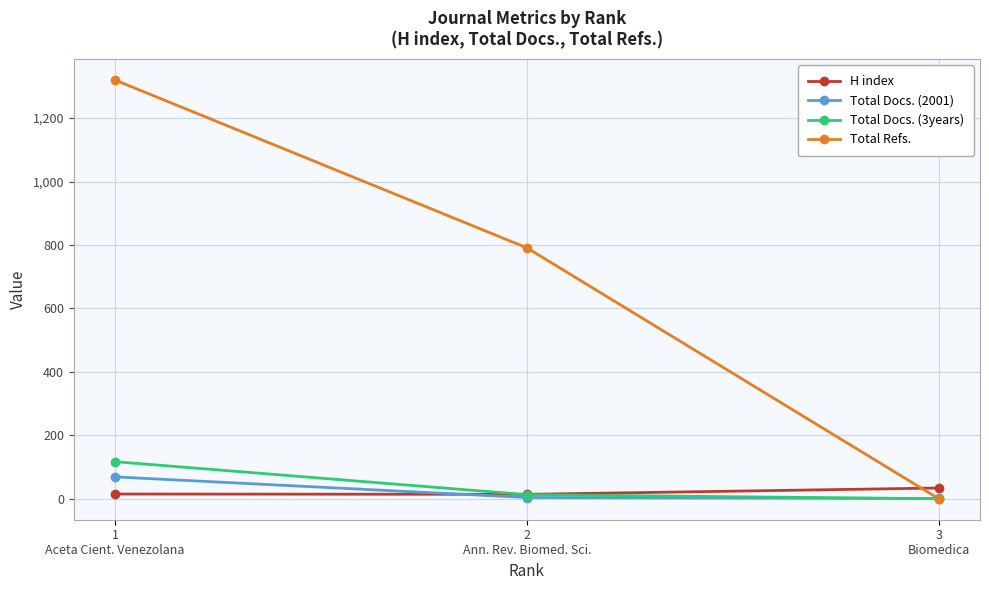

What are all the series names shown in the legend?

H index, Total Docs. (2001), Total Docs. (3years), Total Refs.